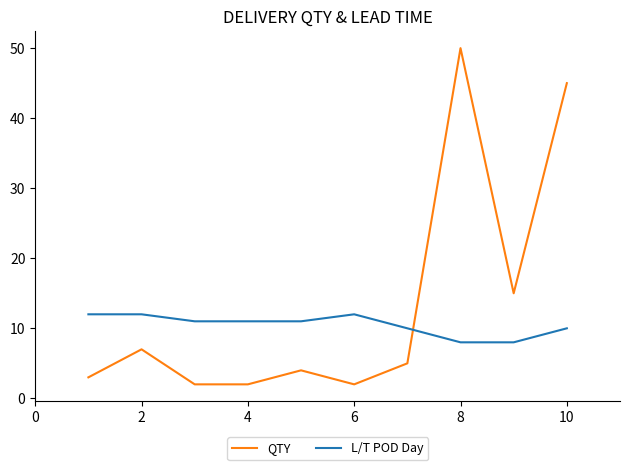

True or false: L/T POD Day and QTY cross at least once.

True